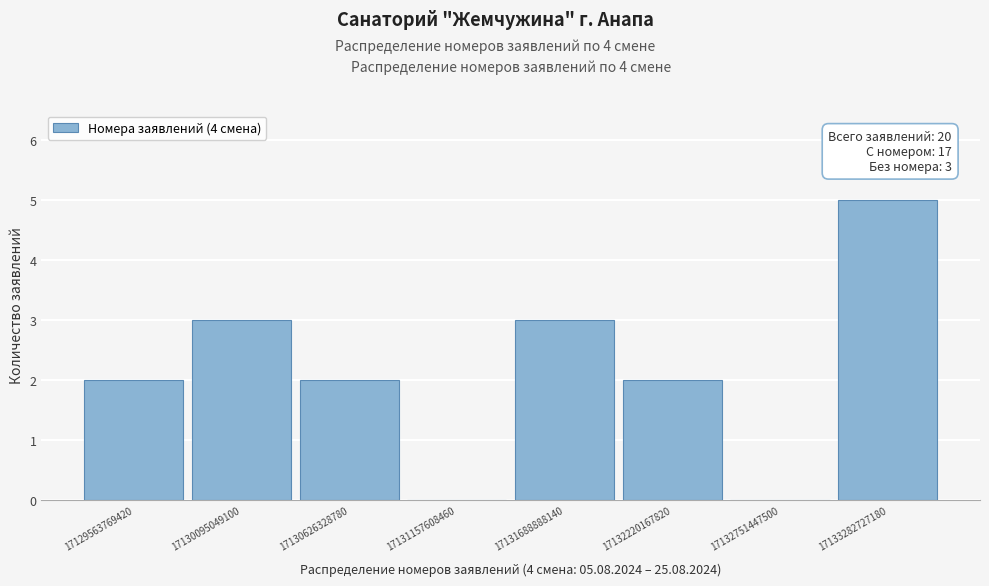

Which range on the x-axis has the tallest bar?

17133000000000 to 17133500000000